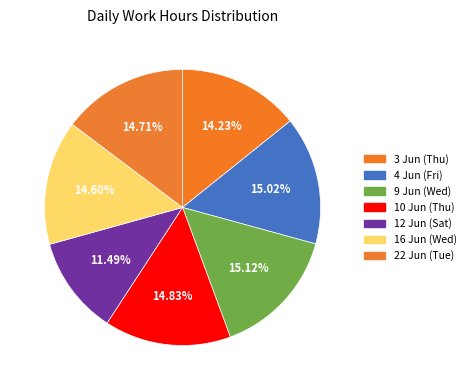

To the nearest percent, what is the average slice percentage?

14%